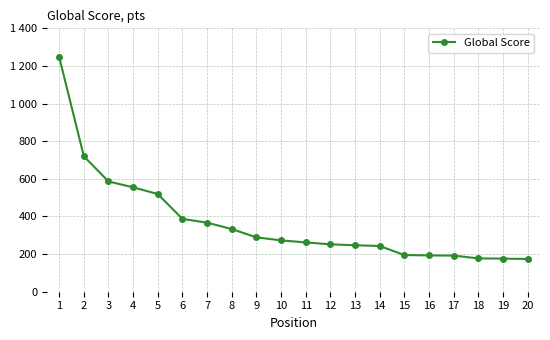

What is the sum of all values?

7388